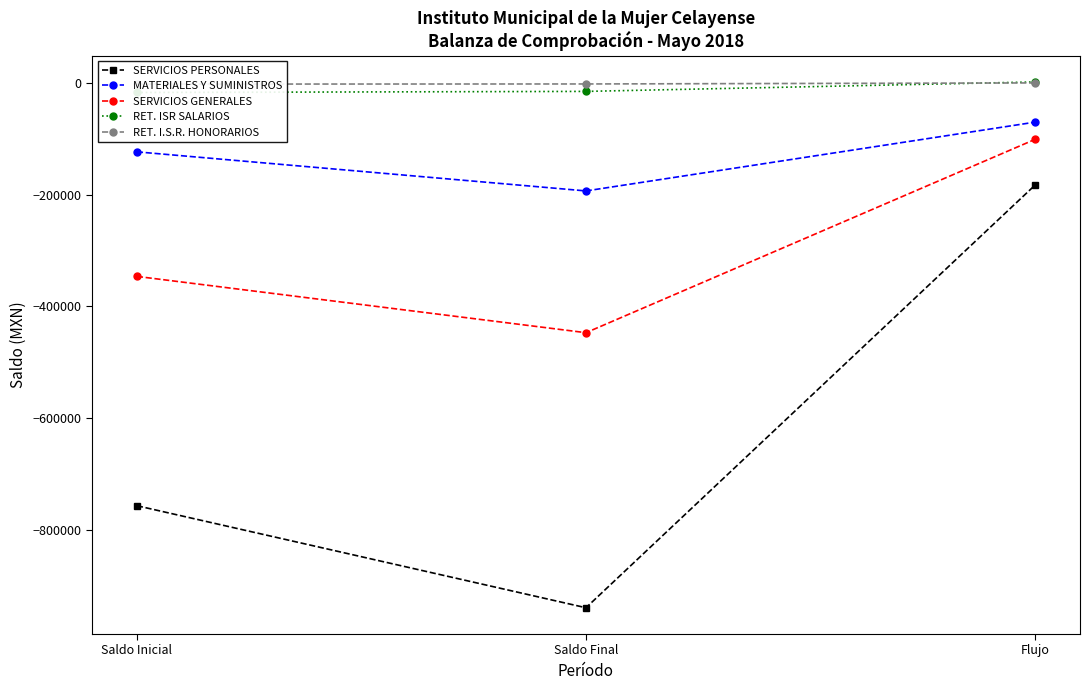

What is the label of the 1st point from the left?

Saldo Inicial